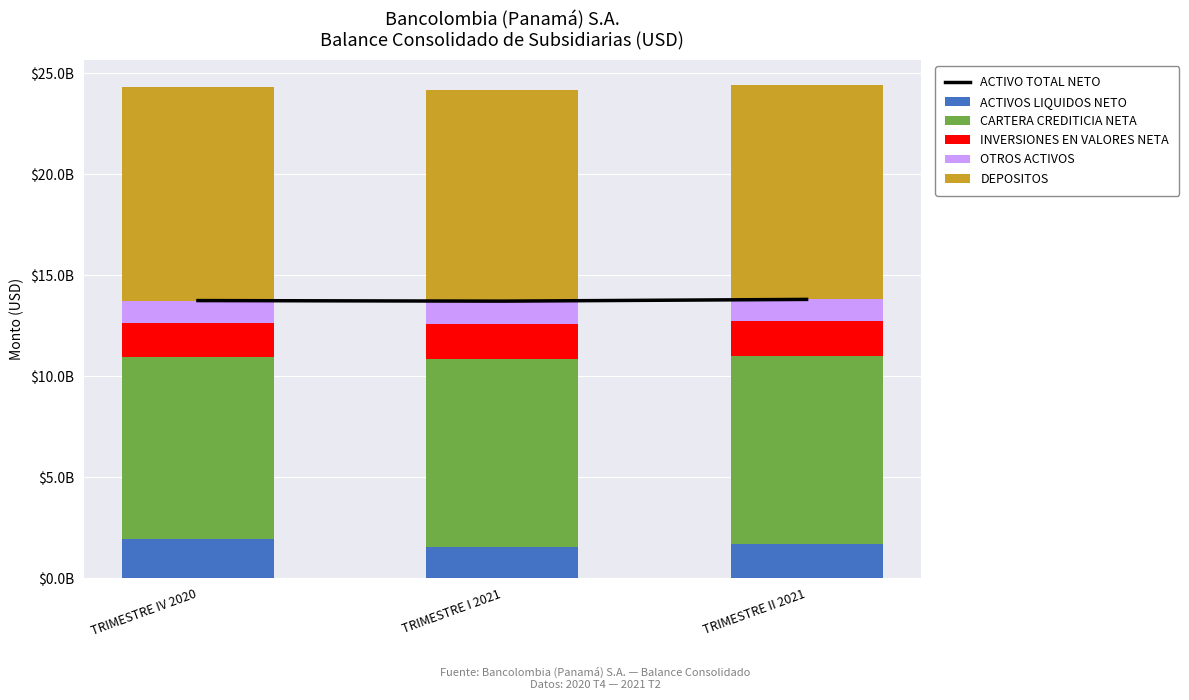

Reading left to right, transcribe all the data shown in this chart.

ACTIVO TOTAL NETO: TRIMESTRE IV 2020=13741461398.7	TRIMESTRE I 2021=13713408587.6	TRIMESTRE II 2021=13799241057.0
ACTIVOS LIQUIDOS NETO: TRIMESTRE IV 2020=1935987424.7	TRIMESTRE I 2021=1560494052.4	TRIMESTRE II 2021=1688558418.2
CARTERA CREDITICIA NETA: TRIMESTRE IV 2020=8987535103.7	TRIMESTRE I 2021=9270490521.7	TRIMESTRE II 2021=9284523005.8
INVERSIONES EN VALORES NETA: TRIMESTRE IV 2020=1716837563.5	TRIMESTRE I 2021=1767124526.5	TRIMESTRE II 2021=1772979747.1
OTROS ACTIVOS: TRIMESTRE IV 2020=1101101306.8	TRIMESTRE I 2021=1115299487.0	TRIMESTRE II 2021=1053179885.9
DEPOSITOS: TRIMESTRE IV 2020=10557572895.7	TRIMESTRE I 2021=10446720248.9	TRIMESTRE II 2021=10627362986.7